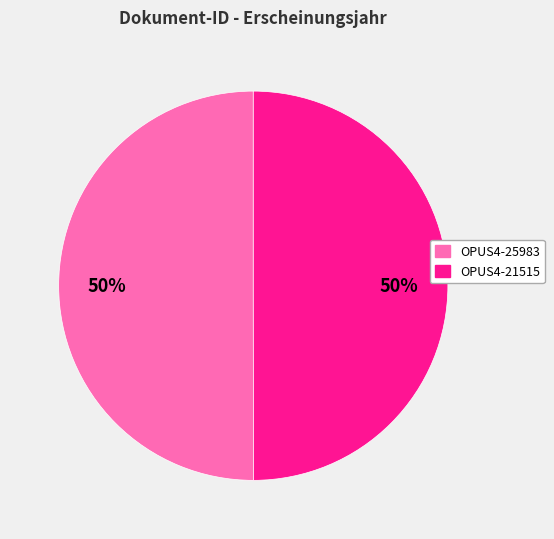

True or false: OPUS4-25983 accounts for 56% of the total.

False